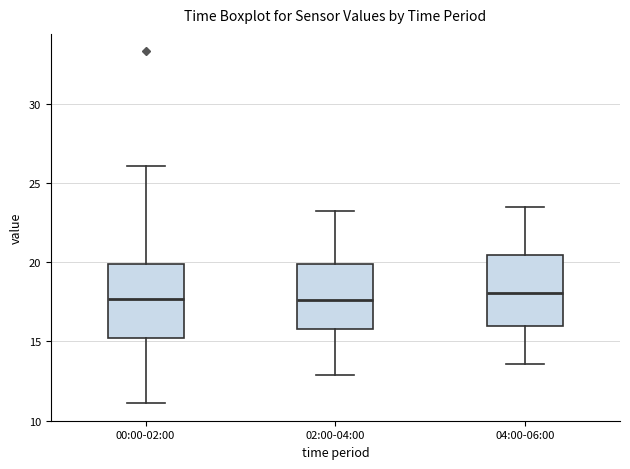

Reading left to right, transcribe this box plot: for each box, give where its median line is, the range the box spans, and where its two whiskers end, as read against the y-axis. The values are not printed on the chart, so give them approximately, as read against the axis.

00:00-02:00: median 17.5, box 15.0 to 20.0, whiskers 11.0 to 26.0
02:00-04:00: median 17.5, box 16.0 to 20.0, whiskers 13.0 to 23.0
04:00-06:00: median 18.0, box 16.0 to 20.5, whiskers 13.5 to 23.5